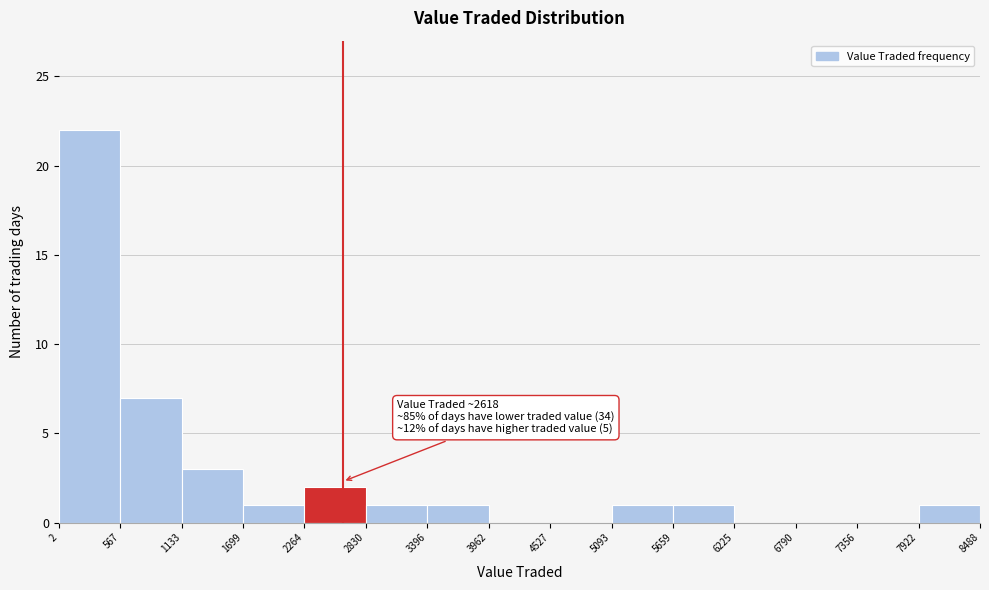

Which range on the x-axis has the tallest bar?

2 to 567